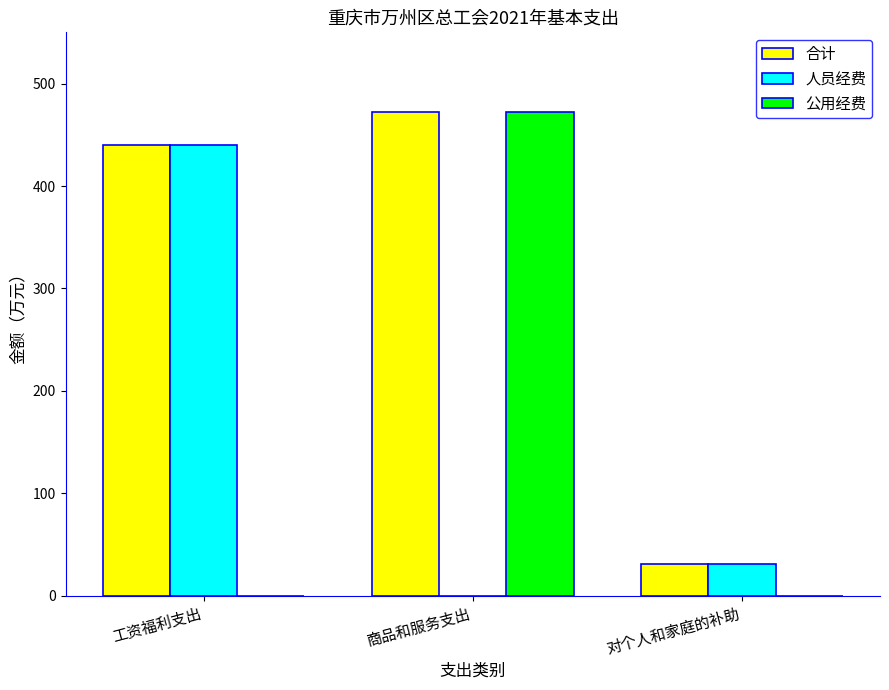

How many values in the 公用经费 series exceed 0?

1